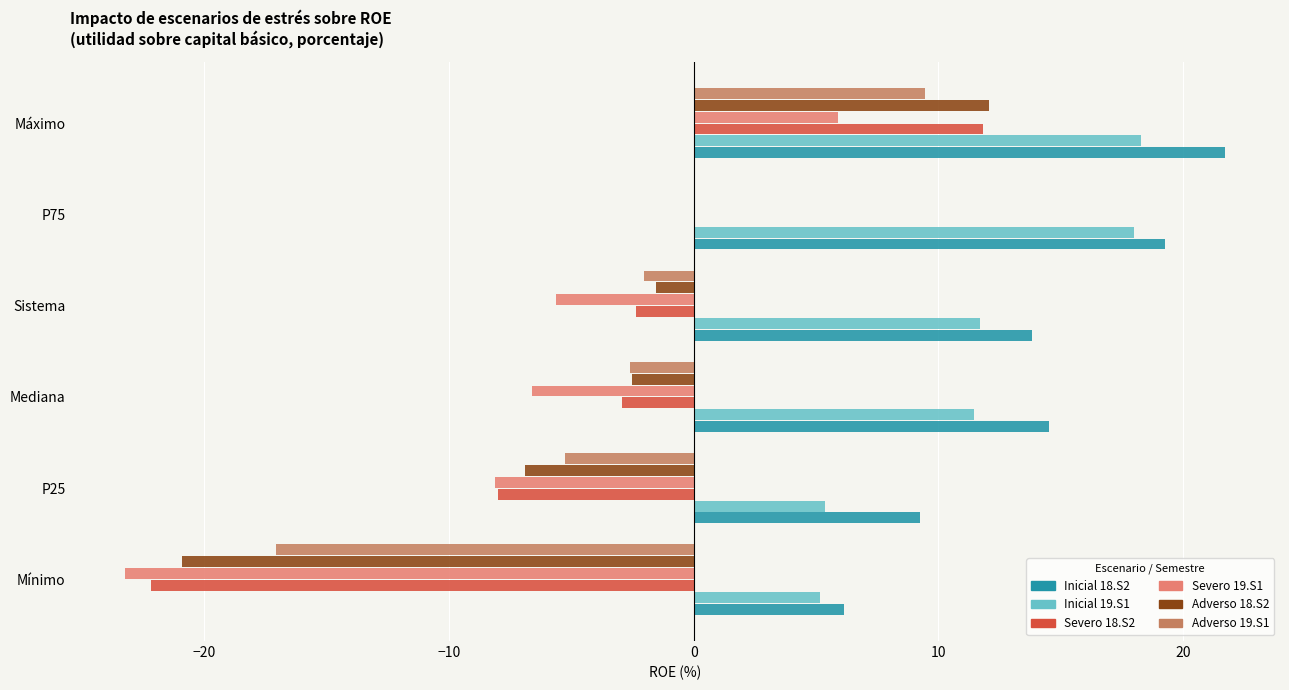

The Inicial 19.S1 series shows 11.4 at Mediana. True or false?

True